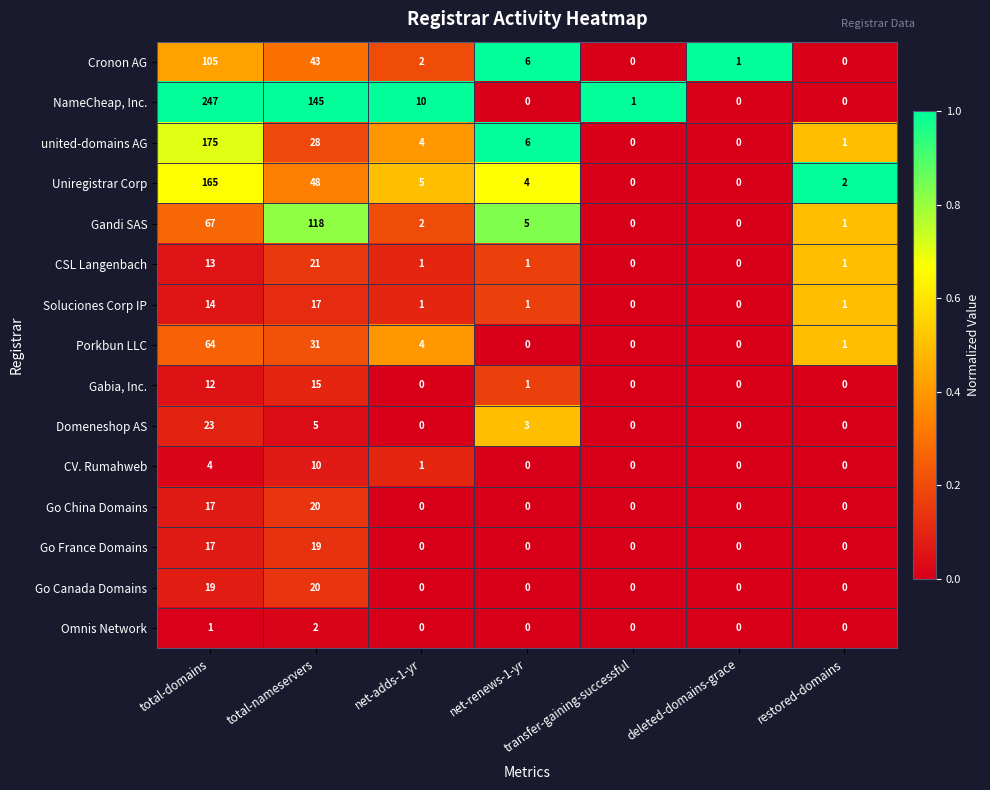

What is the spread (max minus min) of values at deleted-domains-grace?

1